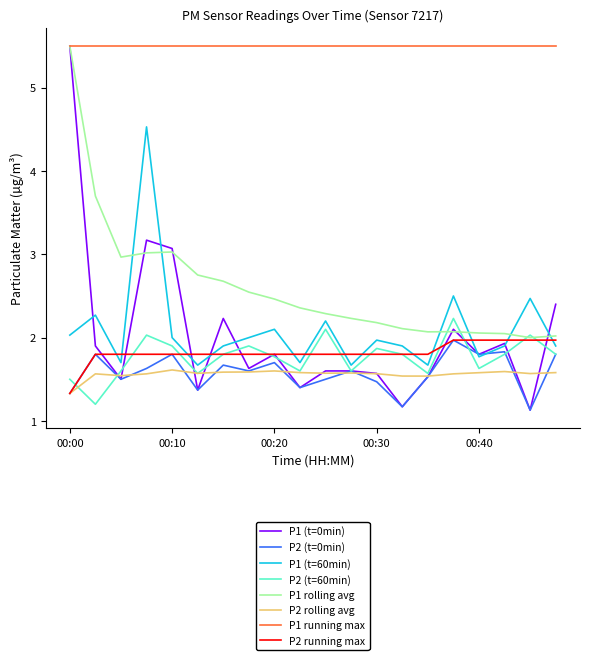

Which series has the largest range (max minus min)?

P1 (t=0min)